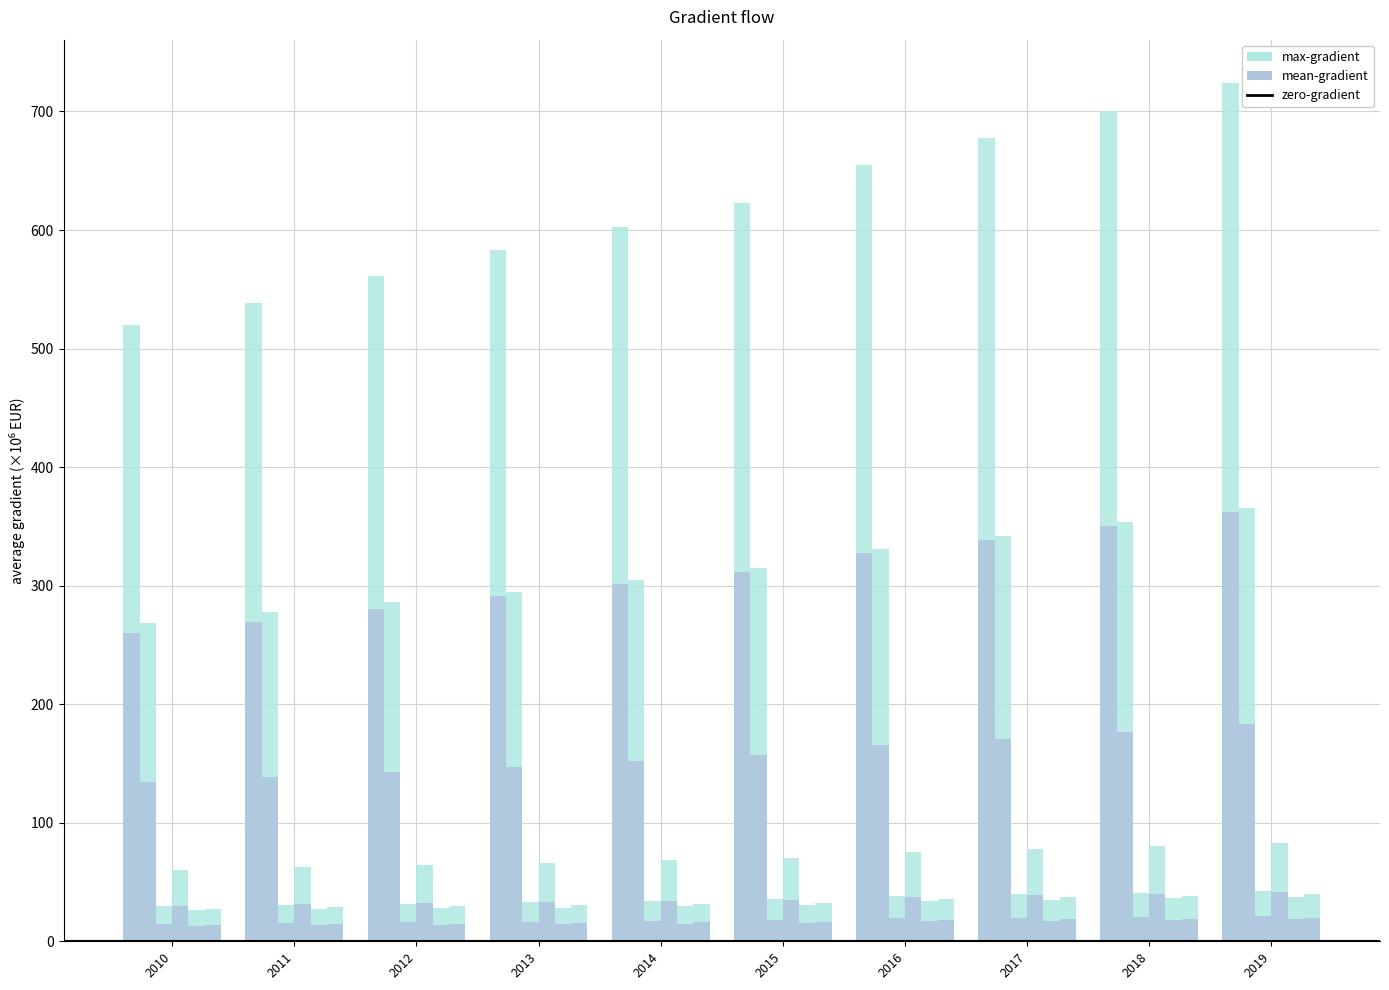

Is it true that Brugge equals 37.4 at 2017?

False